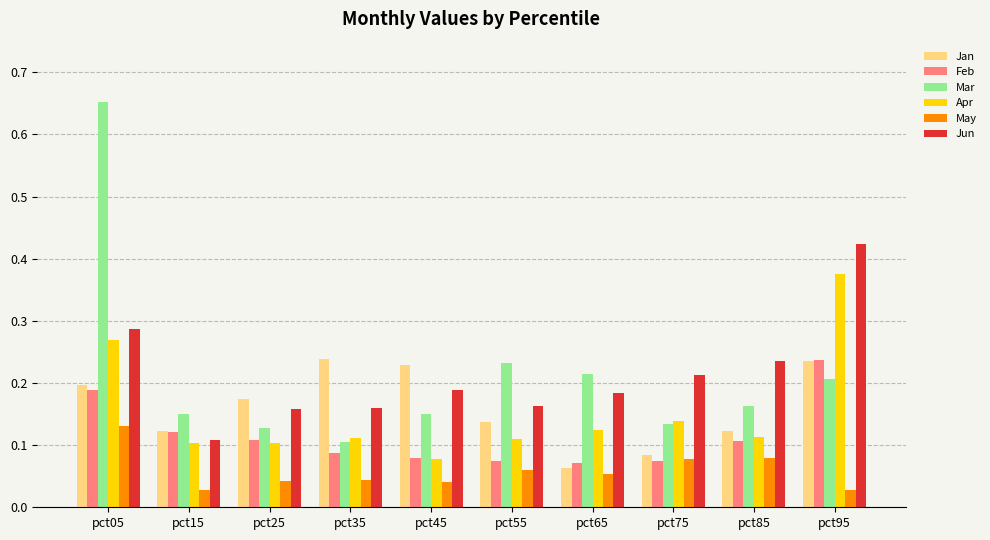

At which category is the sum across all series the highest?

pct05